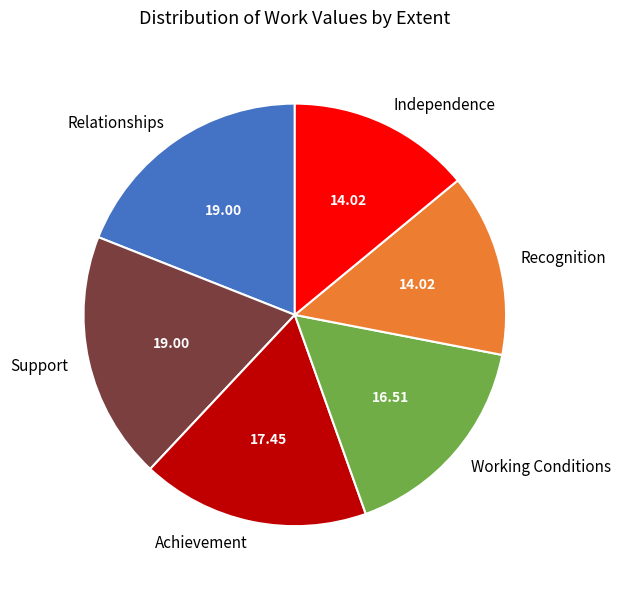

Is there any slice that represents more than half of the pie?

No